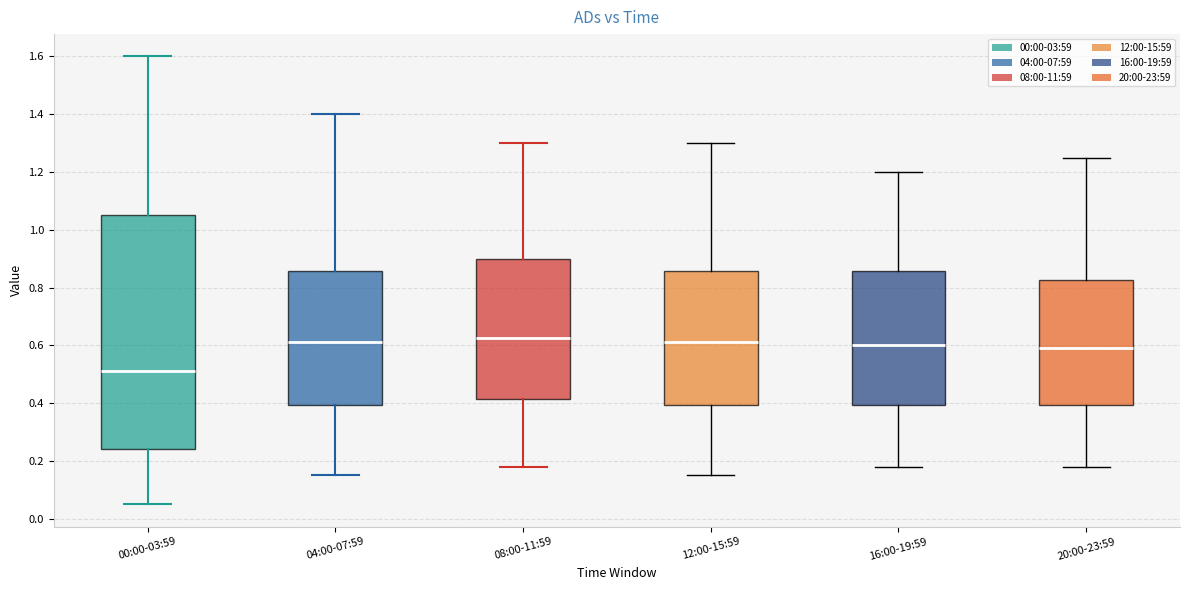

Which box is the tallest, from its lower edge to its upper edge?

00:00-03:59